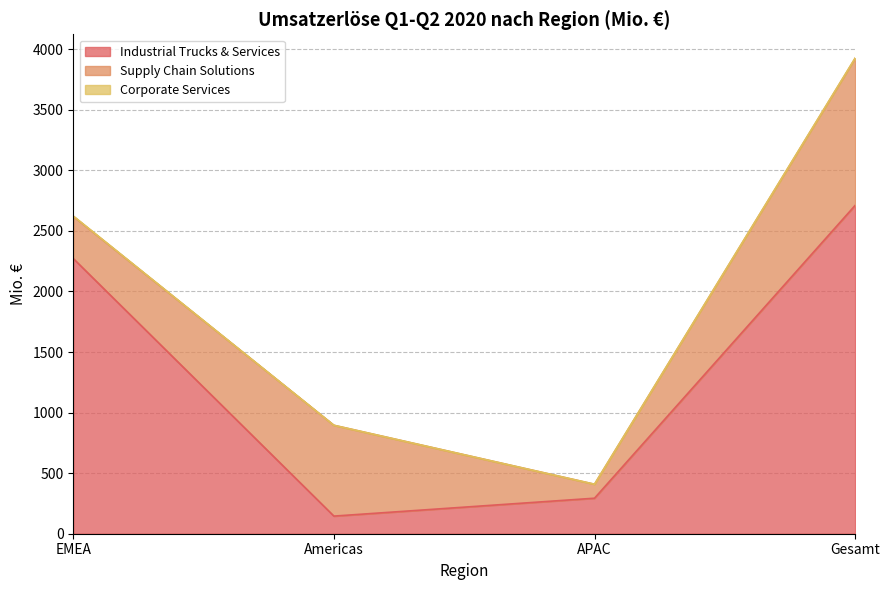

Rank the series at Gesamt from lowest to highest value.

Corporate Services, Supply Chain Solutions, Industrial Trucks & Services